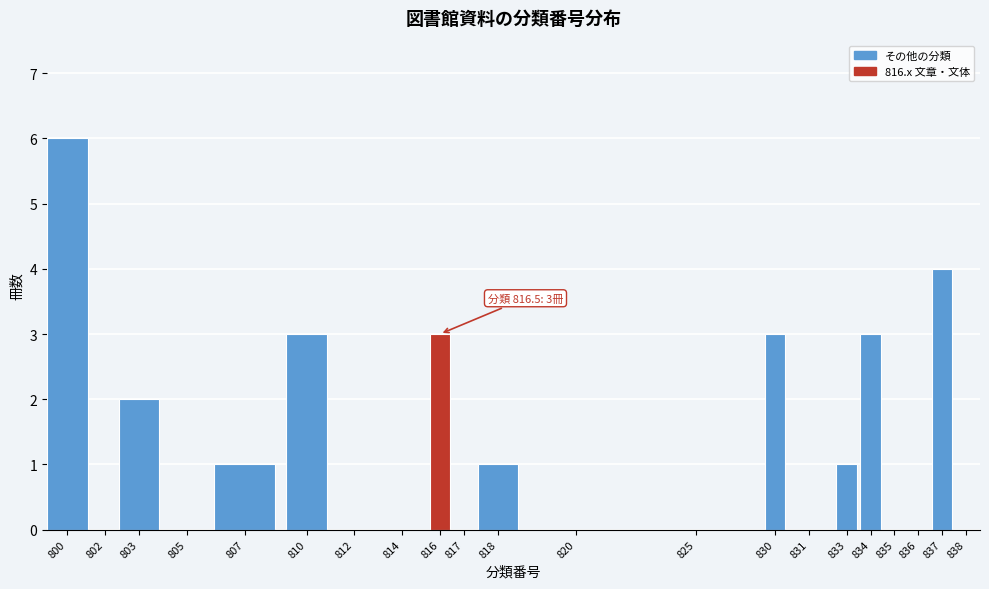

Reading left to right, list all the values displayed in this chart.

800=6	802=0	803=2	805=0	807=1	810=3	812=0	814=0	816=3	817=0	818=1	820=0	825=0	830=3	831=0	833=1	834=3	835=0	836=0	837=4	838=0